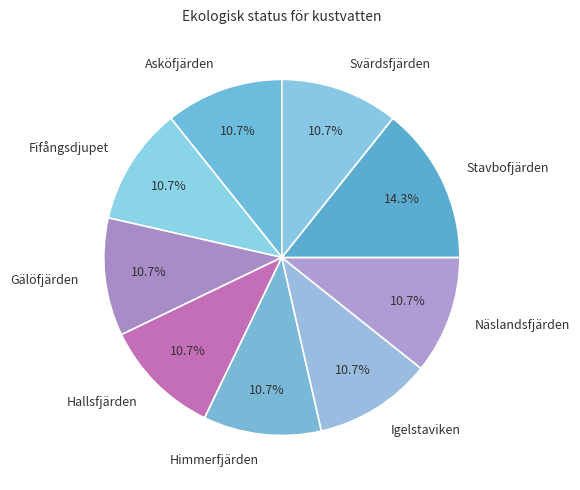

How many segments does this pie chart have?

9